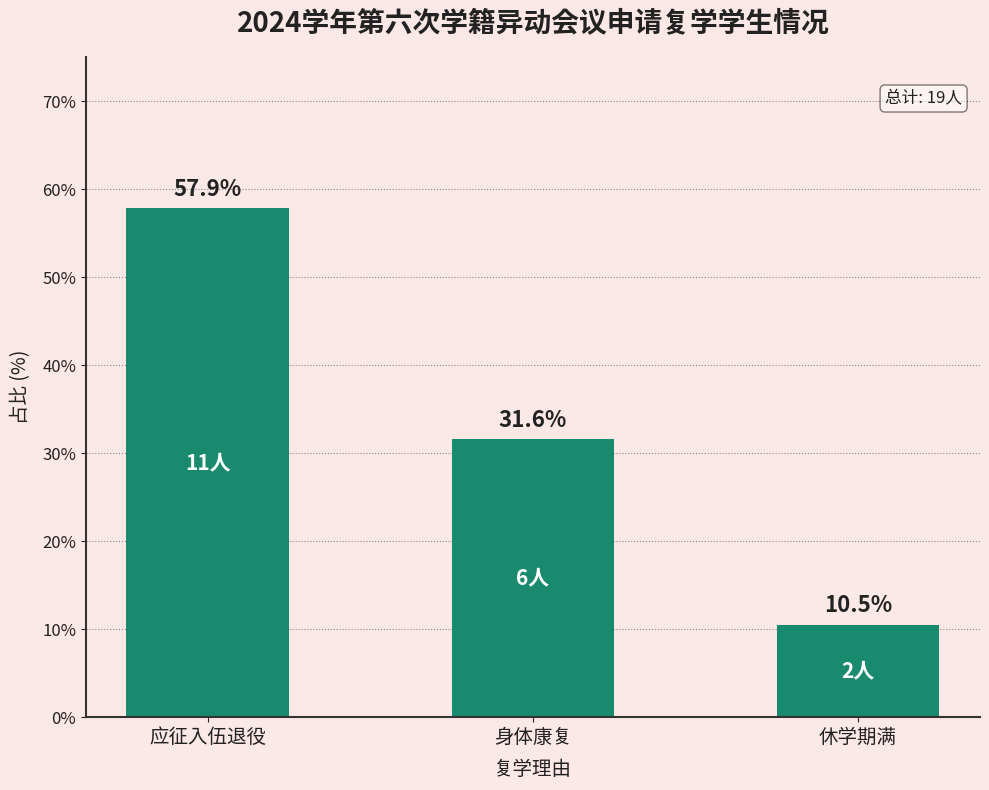

True or false: the data shows 51.4 at 身体康复.

False